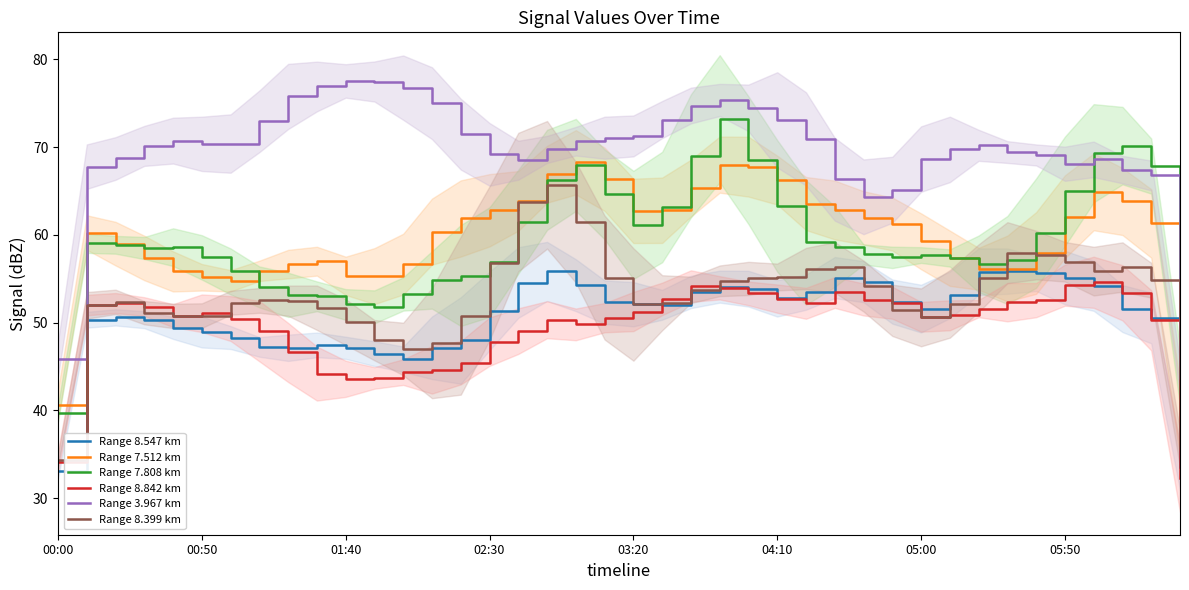

What is the value of the Range 3.967 km point at the 15th from the left?

71.5